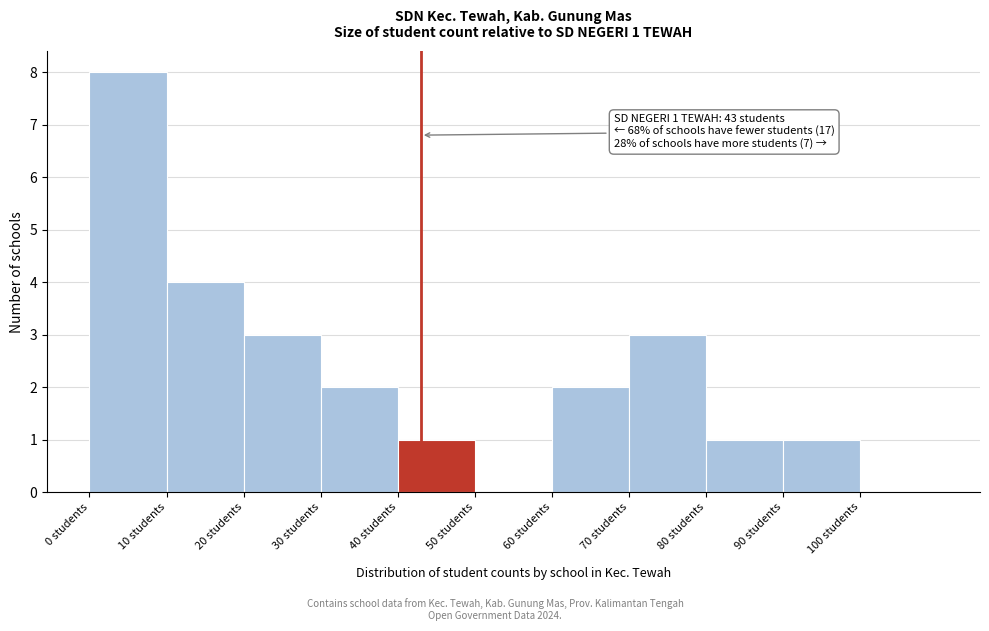

Over which range of the x-axis is the bar tallest?

0 to 10